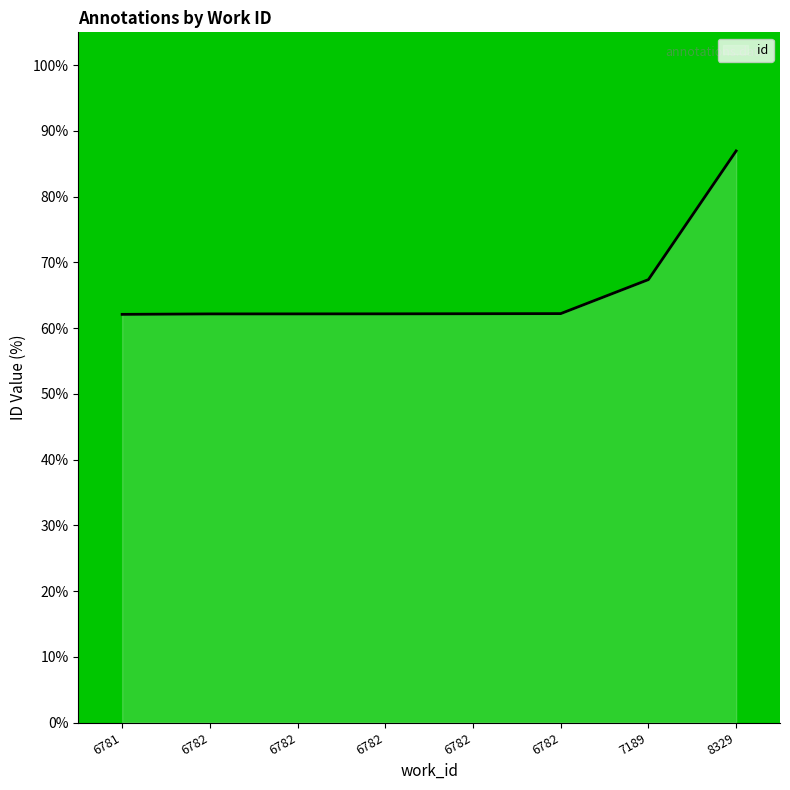

Rank the categories by value from highest to lowest.

8329, 7189, 6782, 6782, 6782, 6782, 6782, 6781